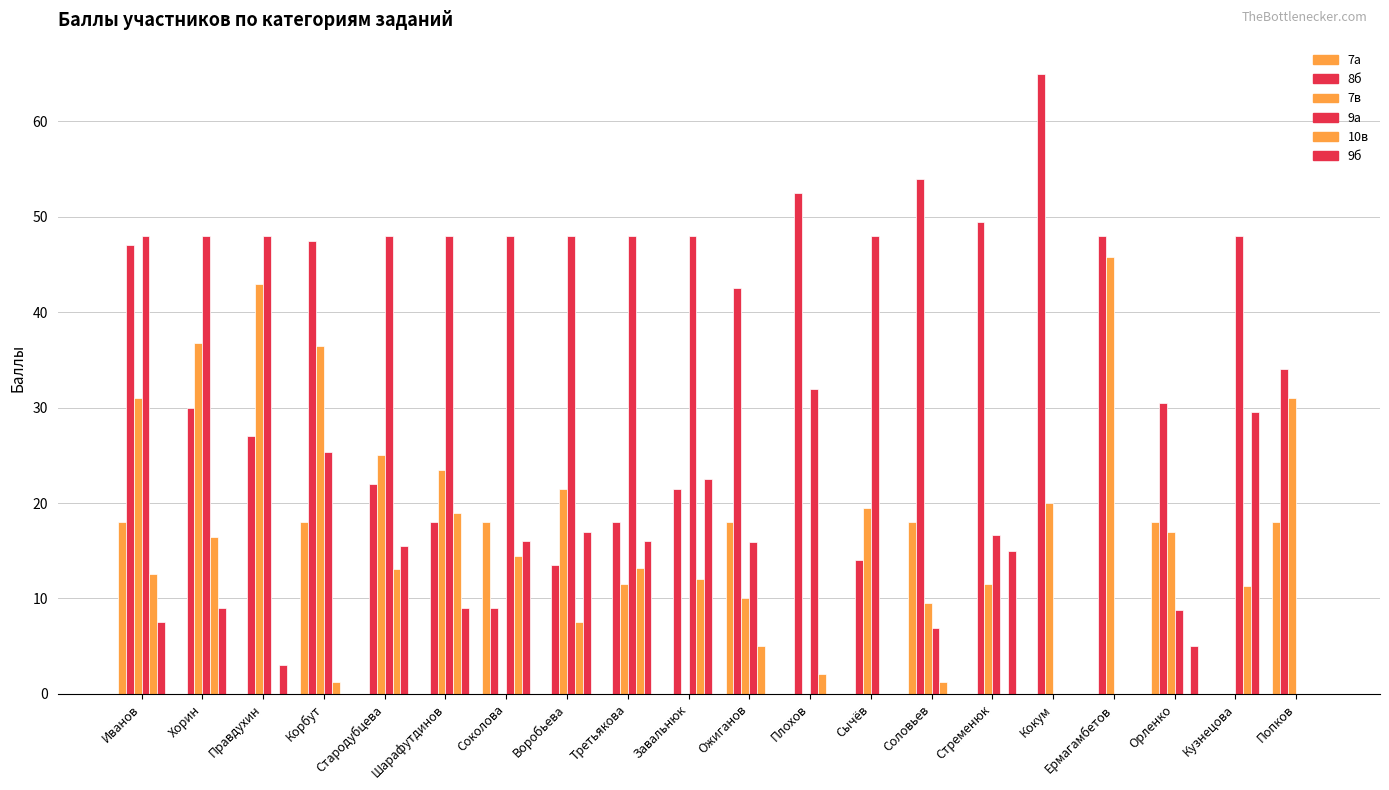

Count the number of categories in the chart.

20